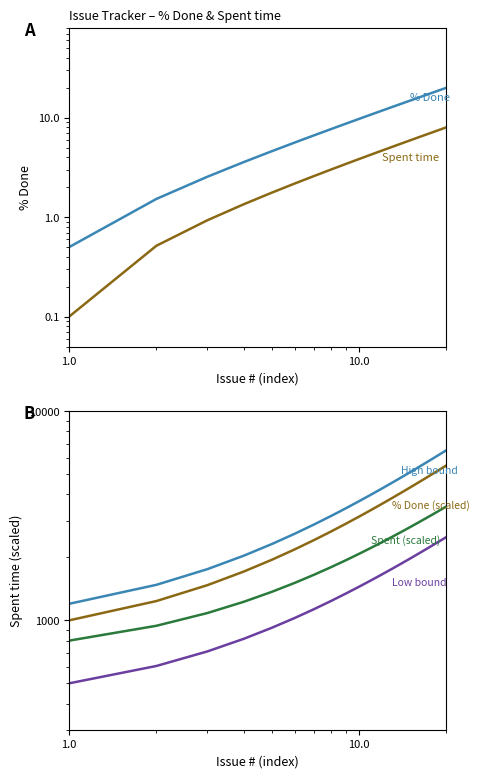

What is the greatest value displayed?

6500.0